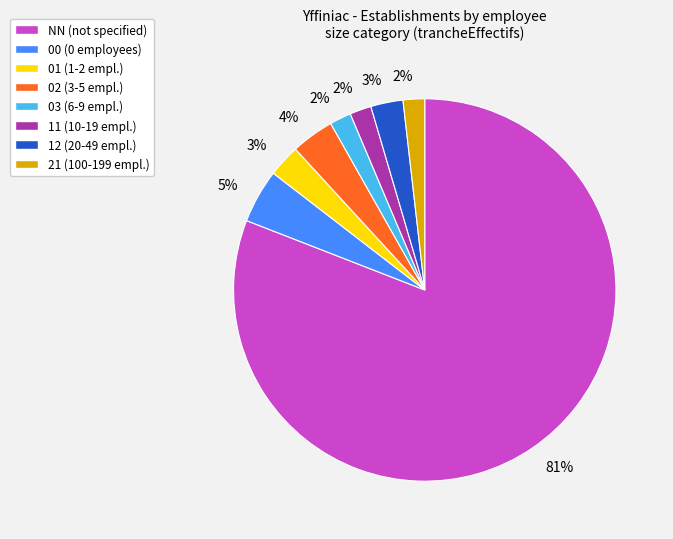

Is there any slice that represents more than half of the pie?

Yes